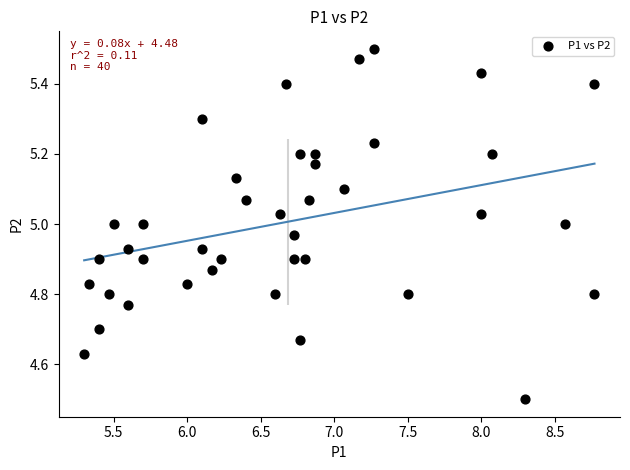

What is the range of Y values (max minus min)?

1.0